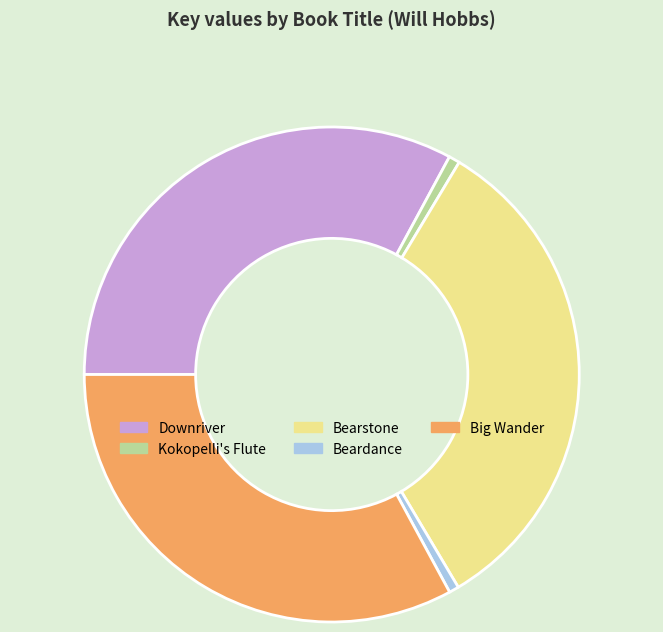

Does Beardance represent more than half of the total?

No